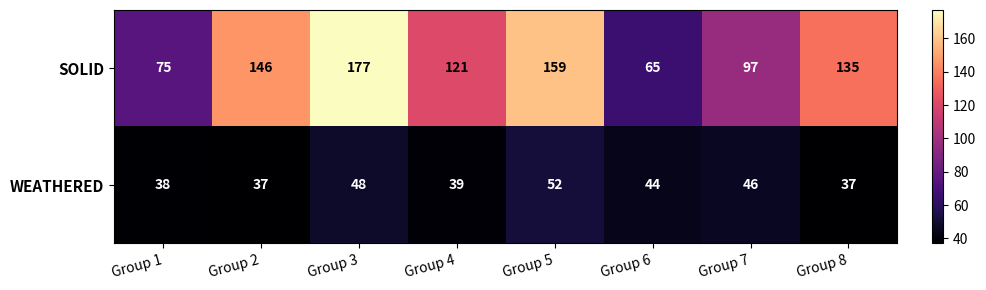

At which category does the chart reach its peak across all series?

Group 3